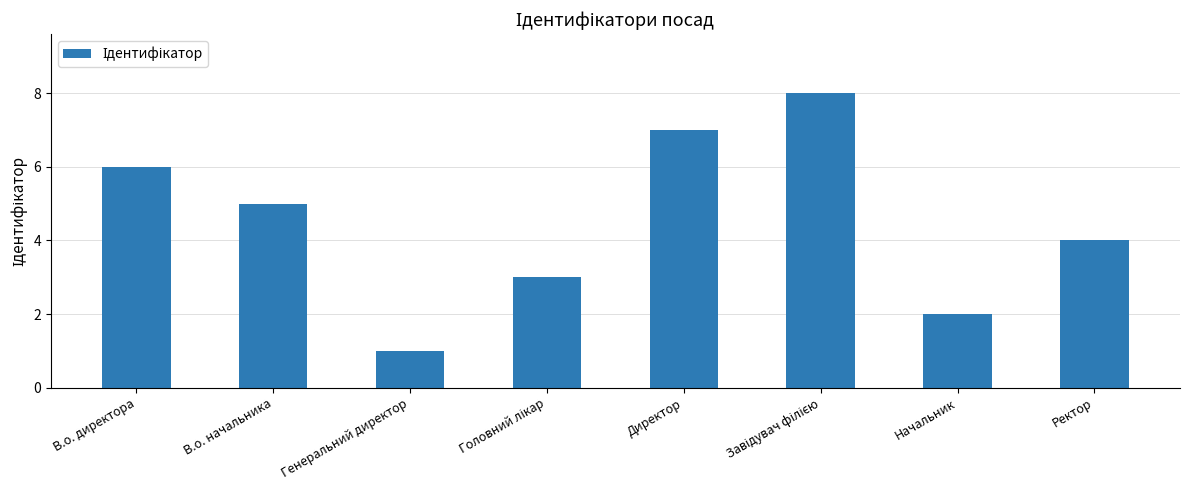

Count the values in the range 3 to 7.

5